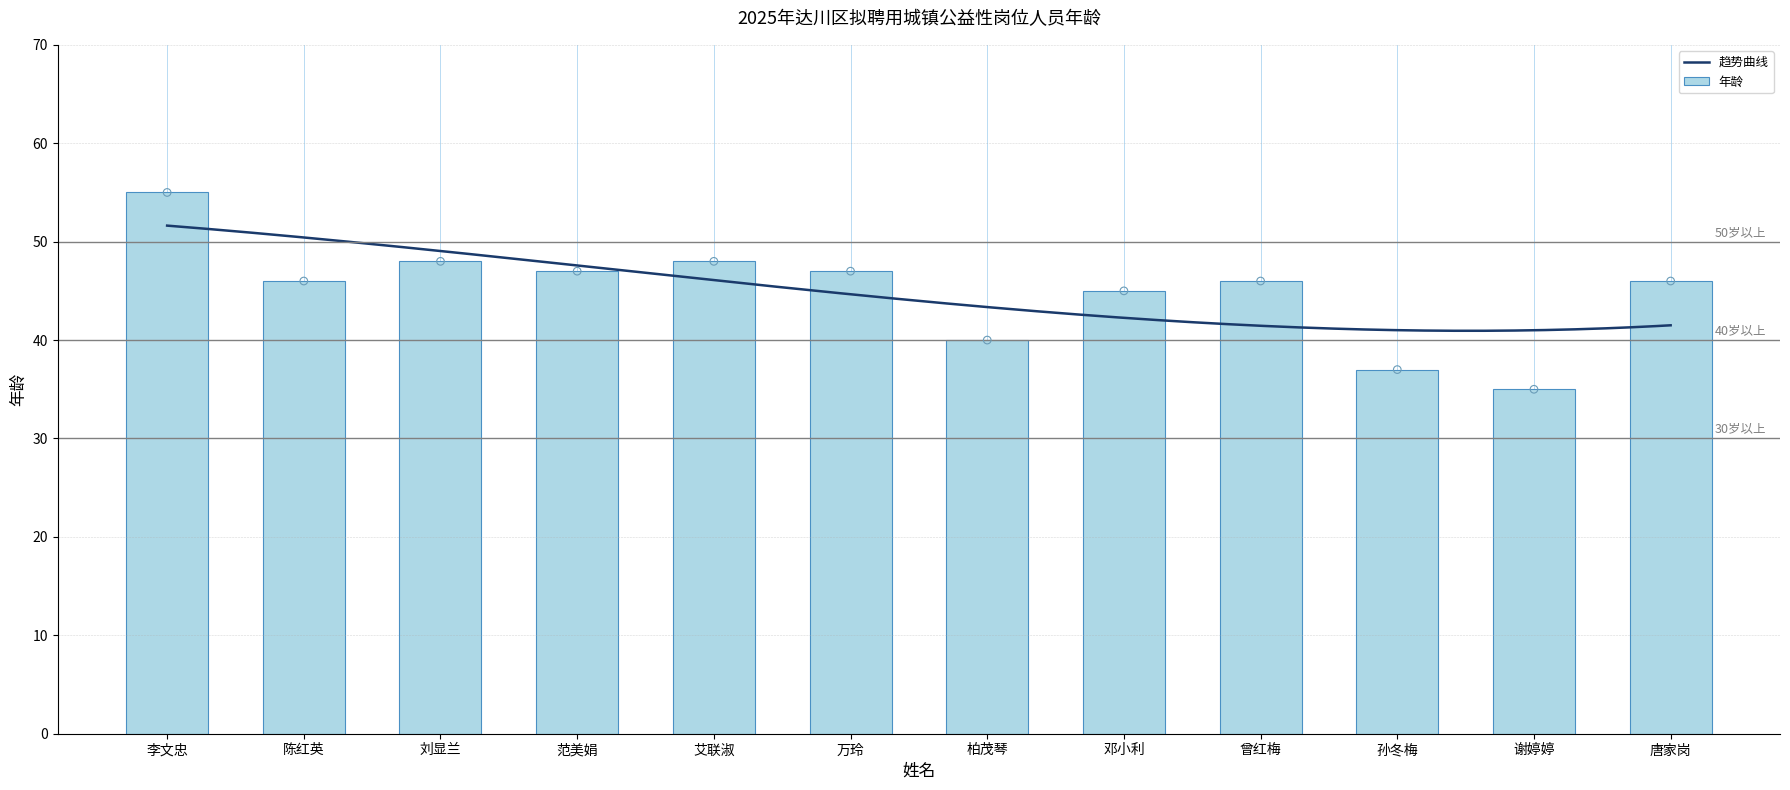

What is the change in value from 刘显兰 to 邓小利?

-3